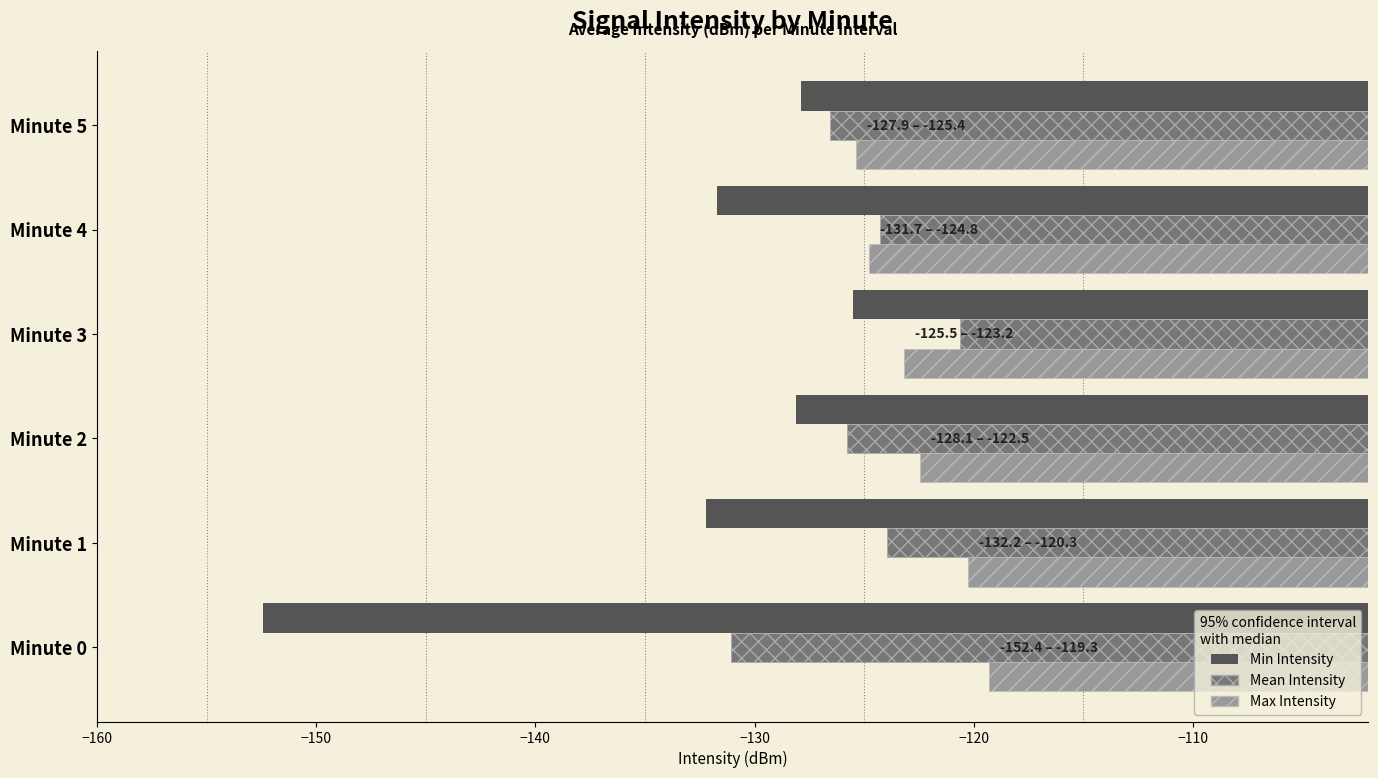

What is the difference between the second highest and second lowest values in the Max Intensity series?

4.5